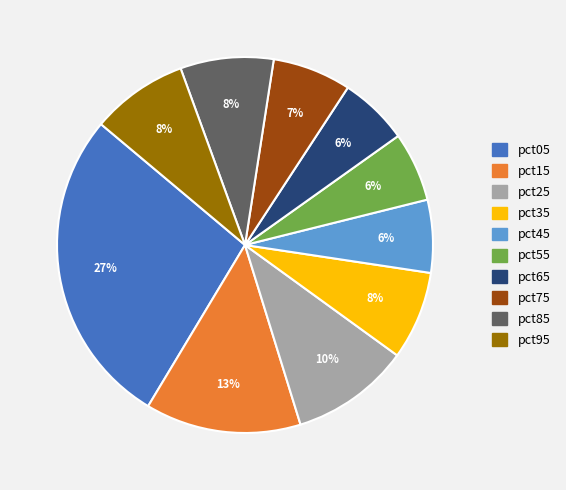

Which category has the biggest portion of the pie?

pct05